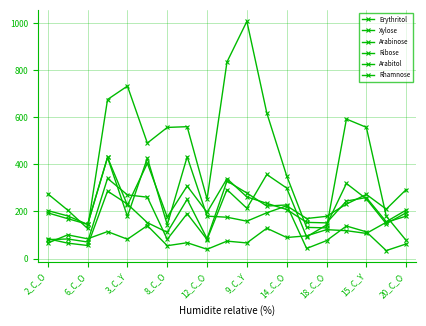

What is the sum of all Arabinose values?

2844.9